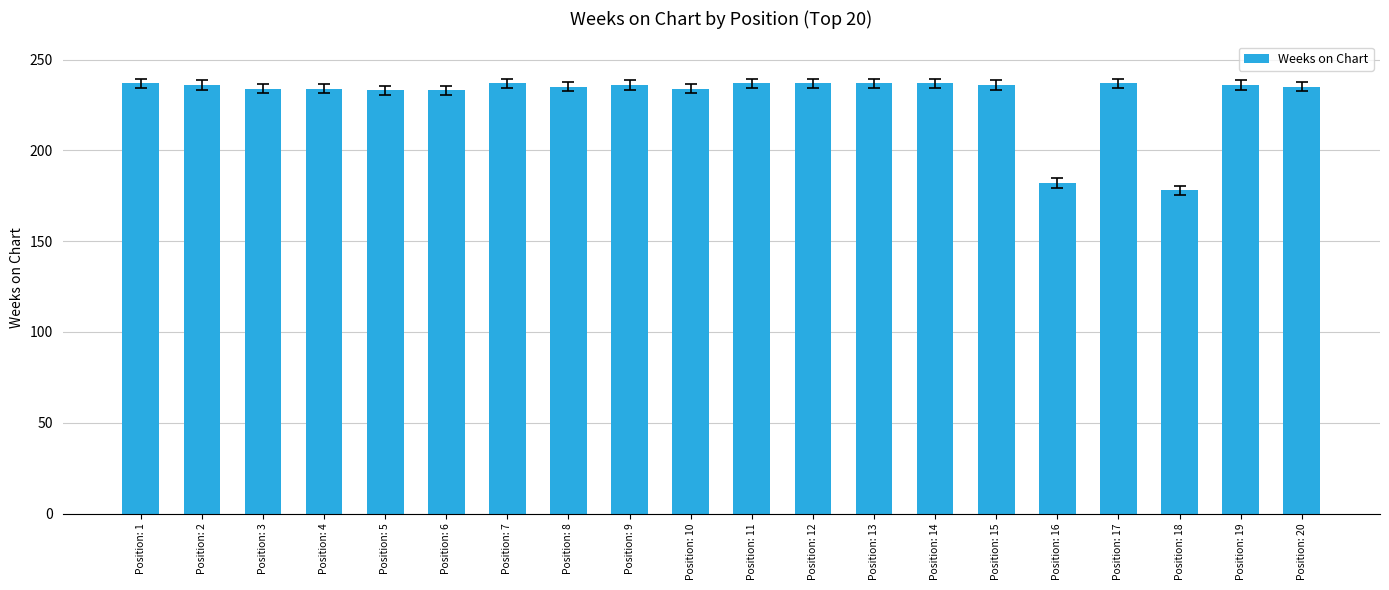

At which category does the chart reach its minimum across all series?

Position: 18